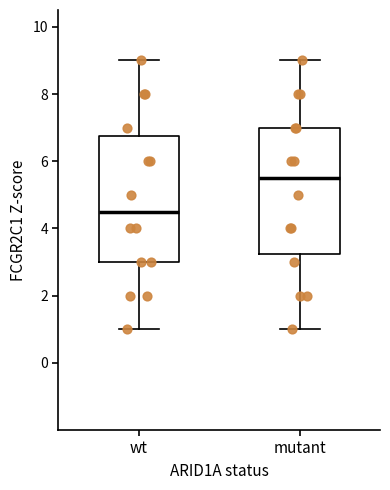

Where is the lower edge of the box for mutant on the y-axis? The values are not printed on the chart, so give them approximately, as read against the axis.

3.2